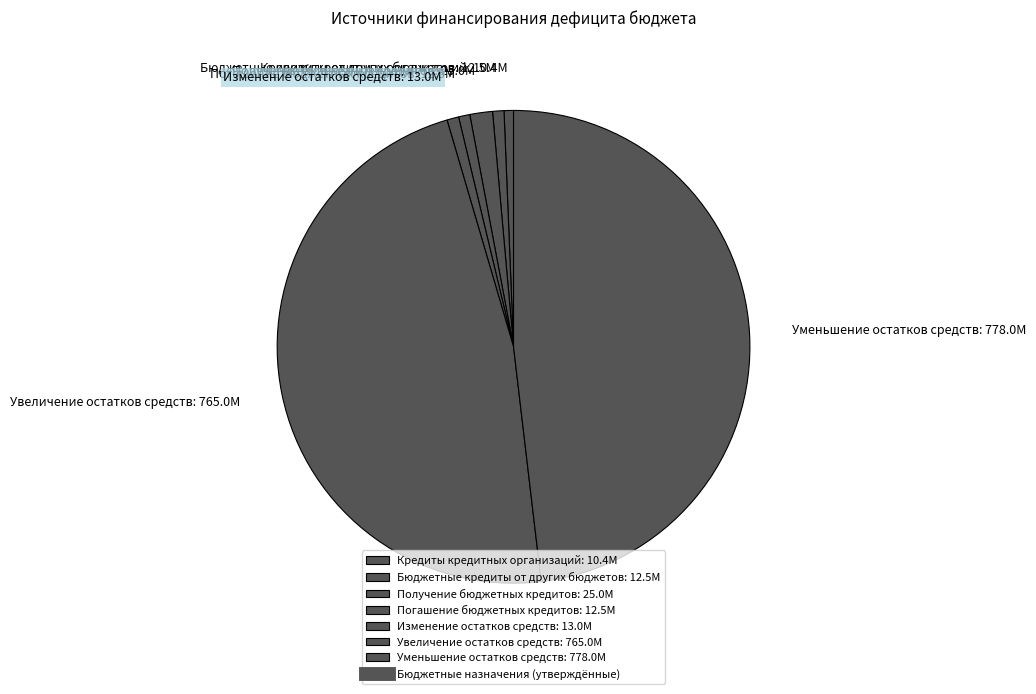

What is the ratio of the value at Увеличение остатков средств to the value at Бюджетные кредиты от других бюджетов?

61.0